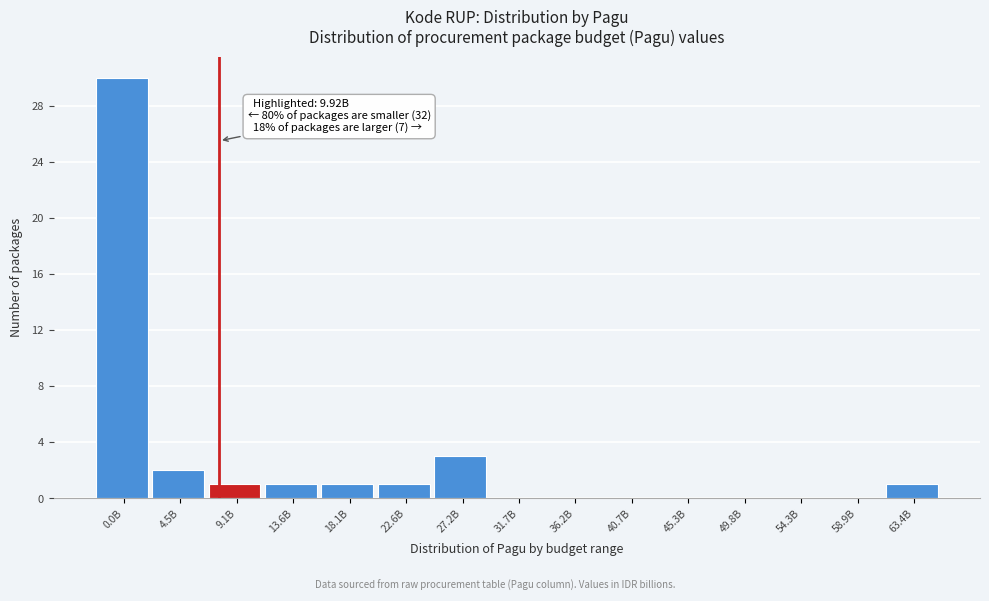

Reading right to left, transcribe all the data shown in this chart.

63.4B=1	58.9B=0	54.3B=0	49.8B=0	45.3B=0	40.7B=0	36.2B=0	31.7B=0	27.2B=3	22.6B=1	18.1B=1	13.6B=1	9.1B=1	4.5B=2	0.0B=30